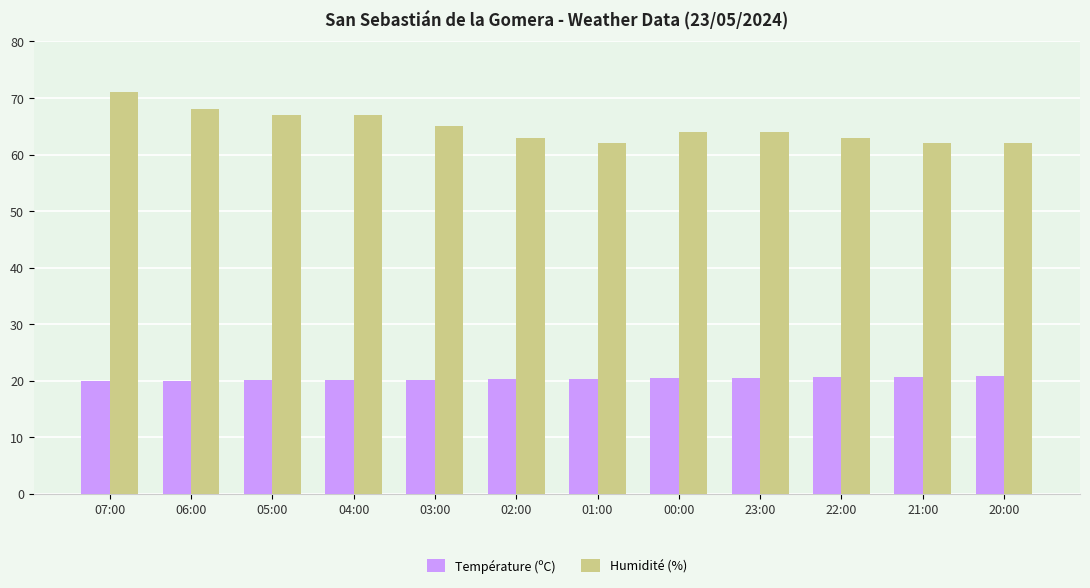

What is the label of the 4th bar from the right?

23:00